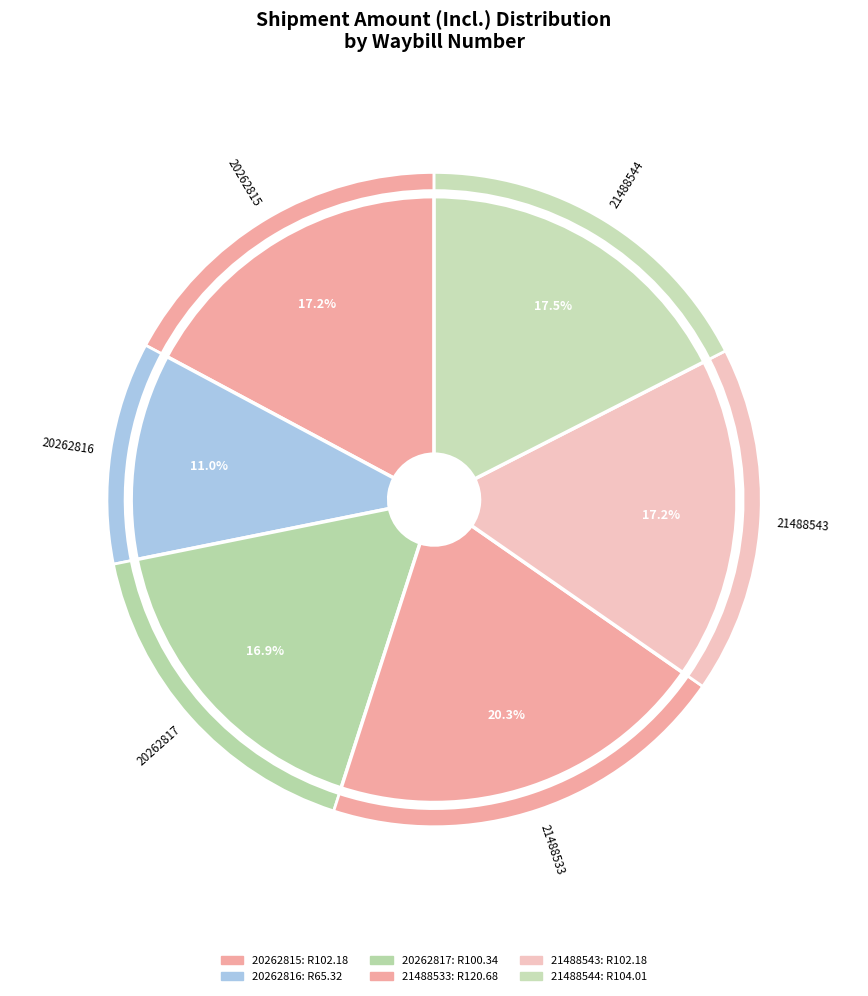

True or false: 21488544 accounts for 31% of the total.

False